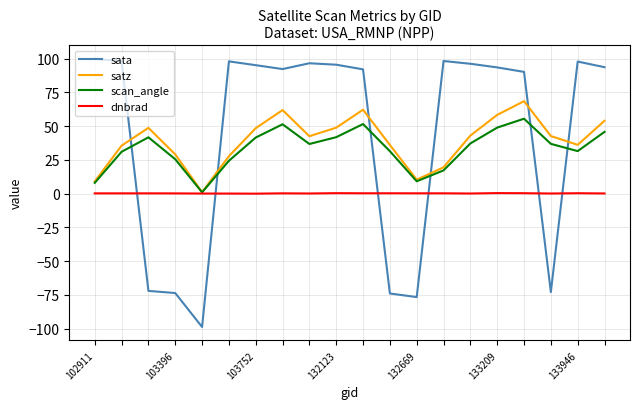

True or false: scan_angle has more than 0 points higher than both neighbors.

True